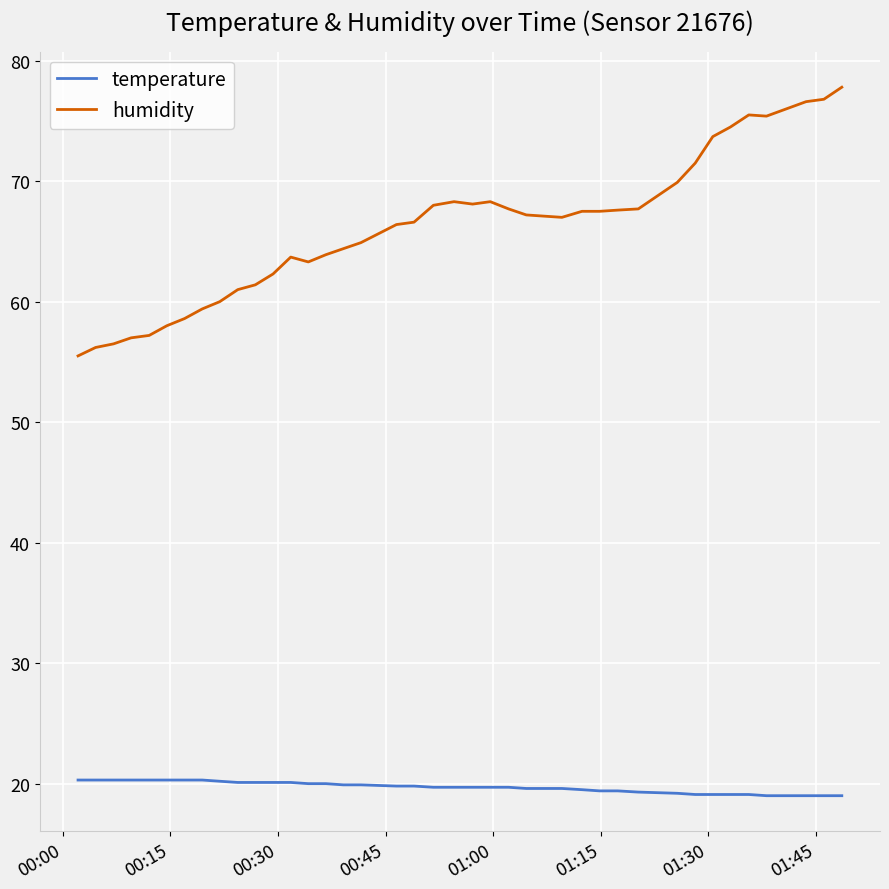

Which series has the widest spread of values?

humidity